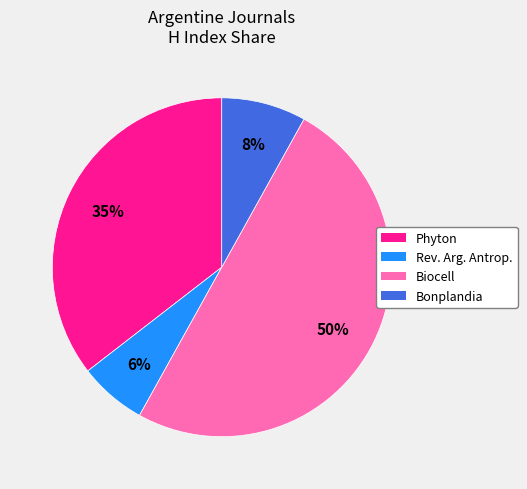

How many slices are in this pie chart?

4